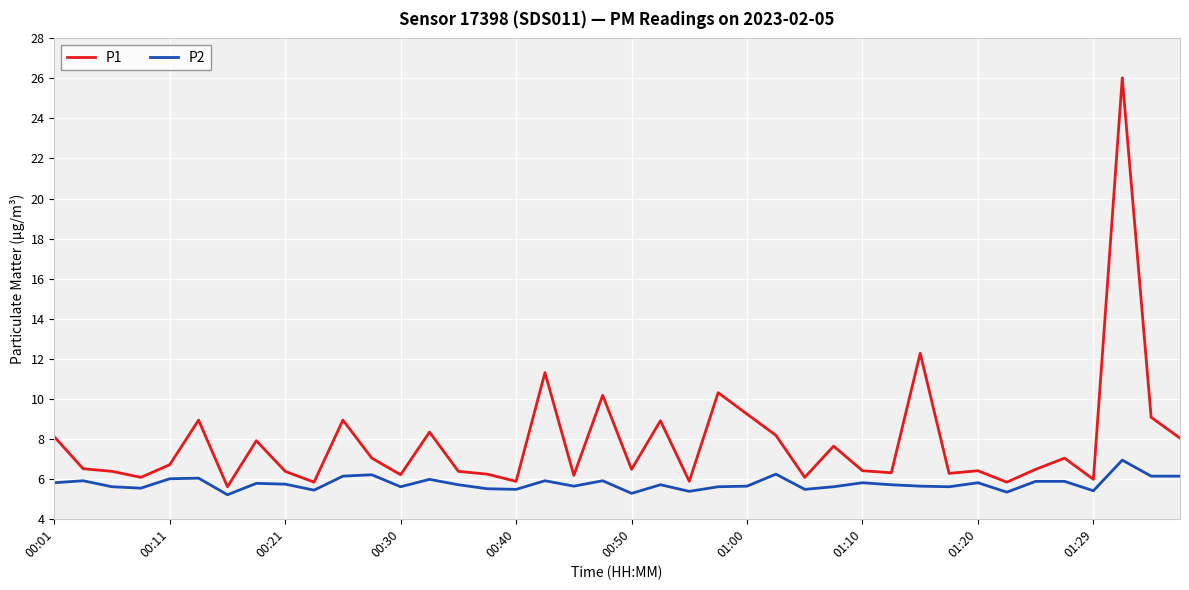

True or false: P1 and P2 intersect in this chart.

False